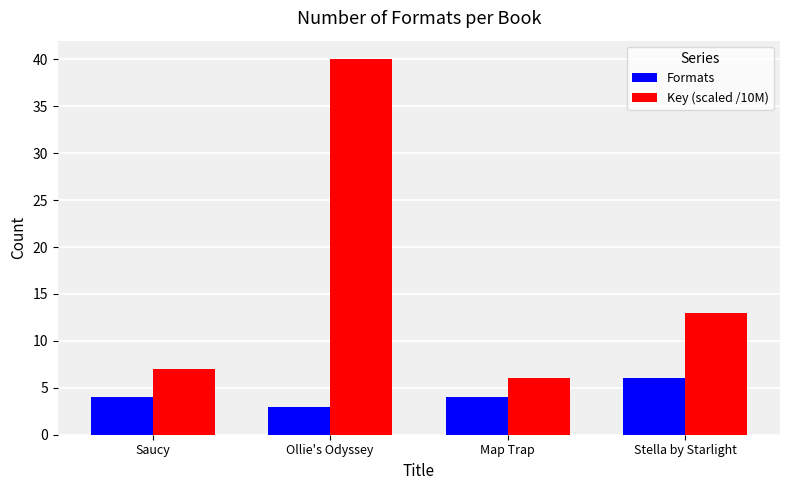

What is the label of the 1st bar from the left?

Saucy